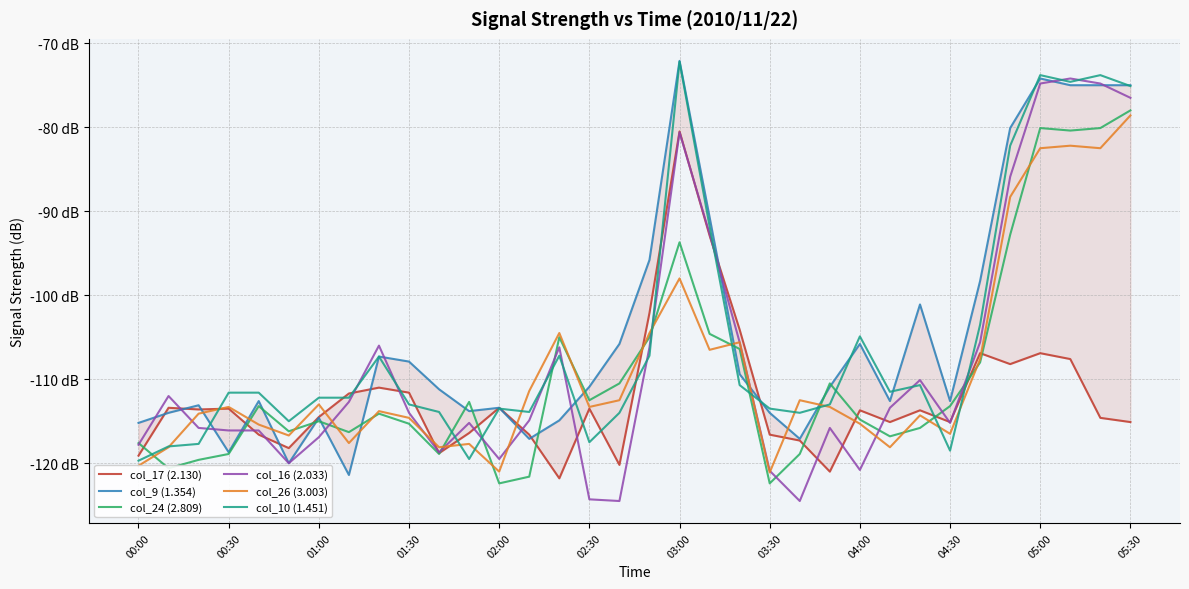

What is the total value across all series at 26?

-665.7